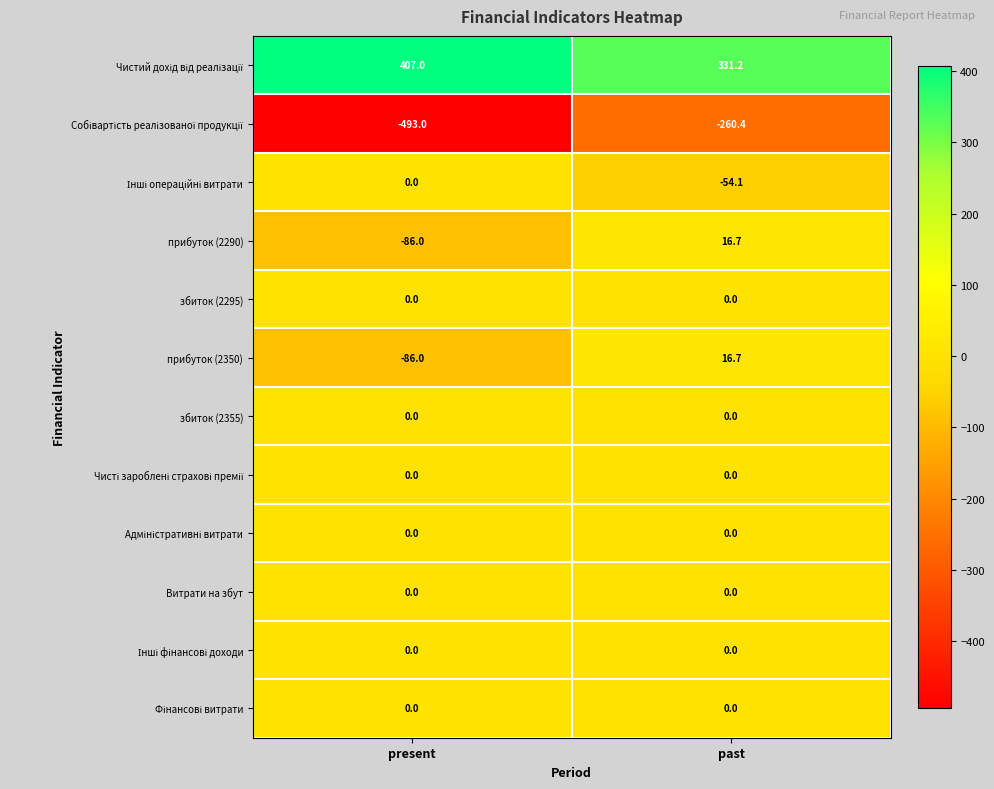

What is the total value across all series at present?

-258.0